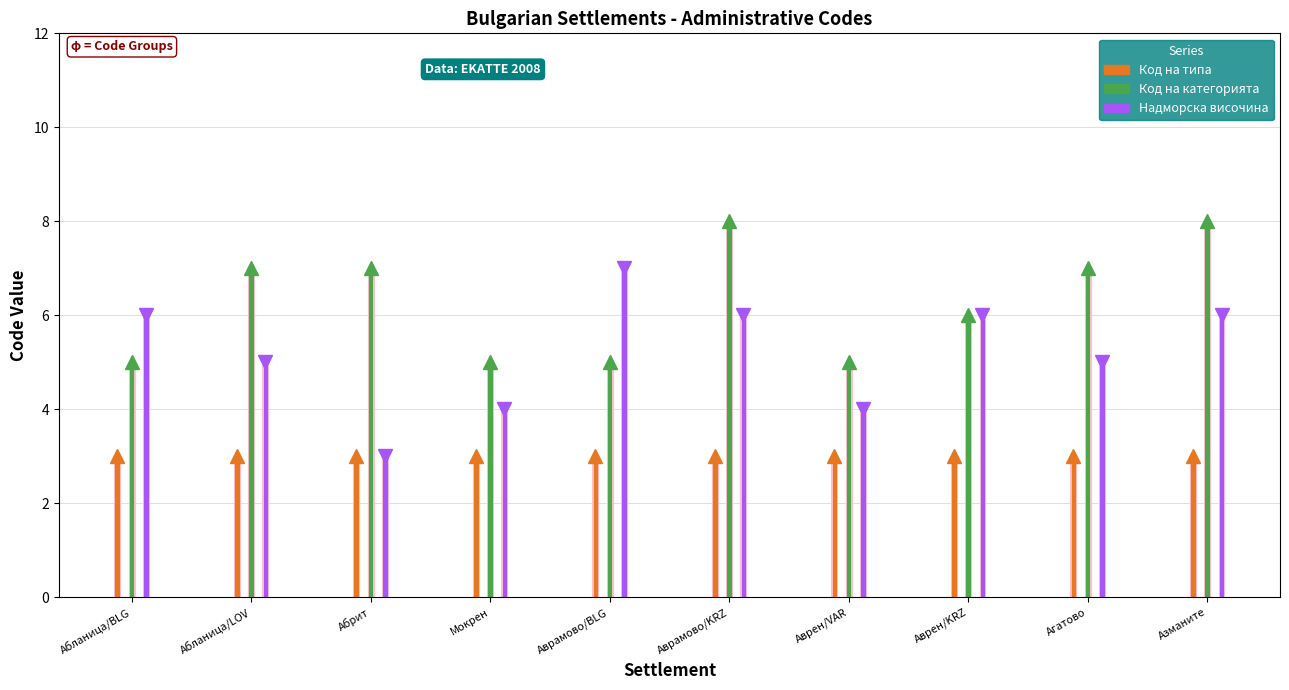

Which category has the lowest value in the Код на категорията series?

Абланица/BLG